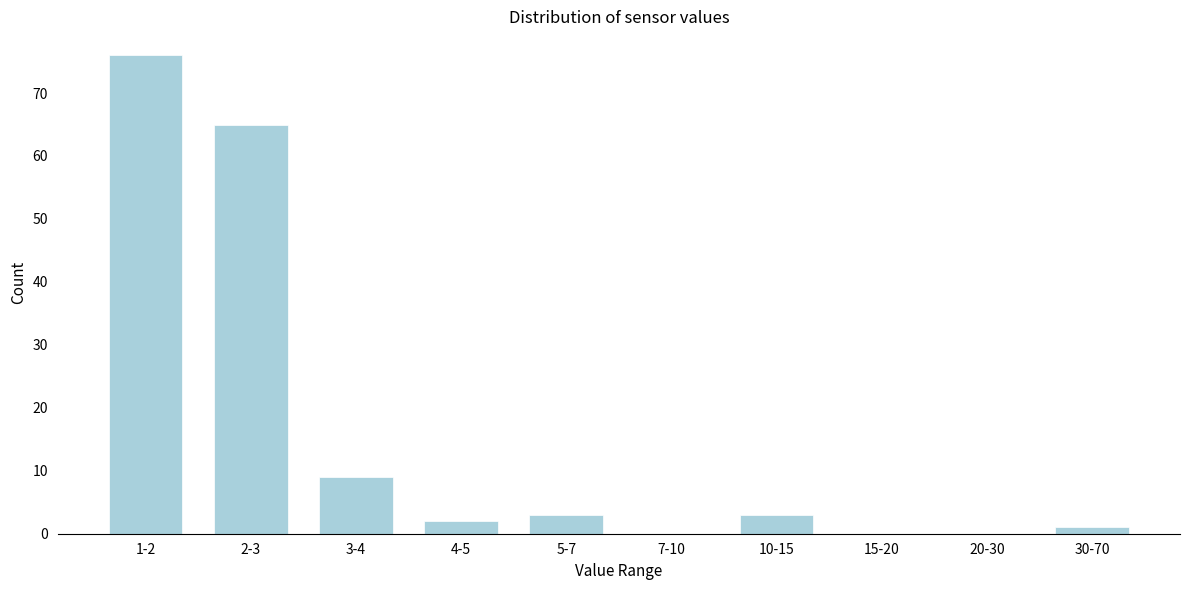

Reading right to left, list all the values displayed in this chart.

30-70=1	20-30=0	15-20=0	10-15=3	7-10=0	5-7=3	4-5=2	3-4=9	2-3=65	1-2=76